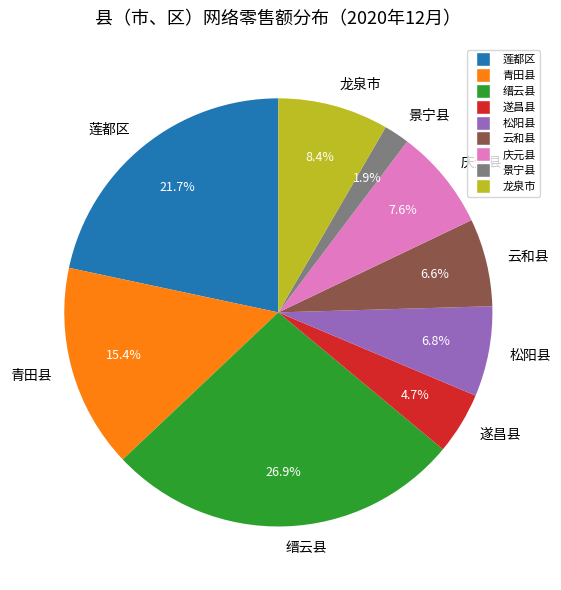

What percentage is the 云和县 slice, to the nearest percent?

7%